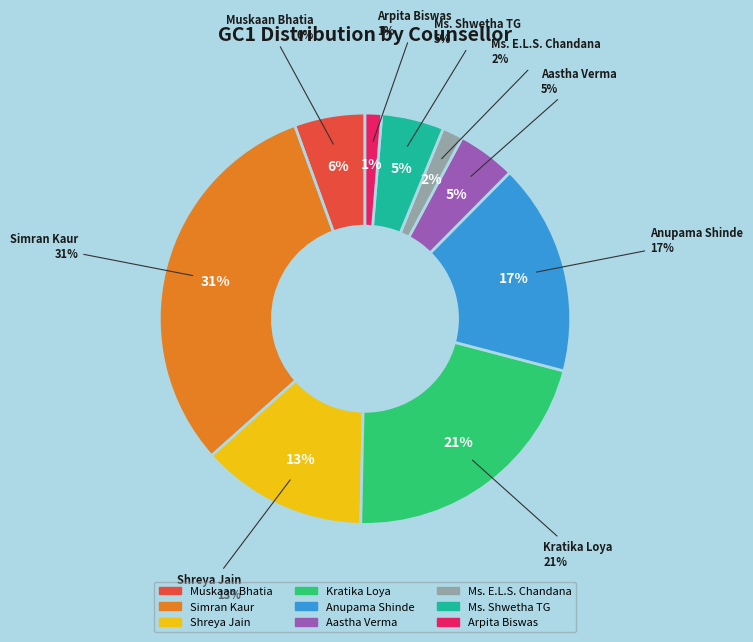

Is Anupama Shinde the majority of the pie?

No